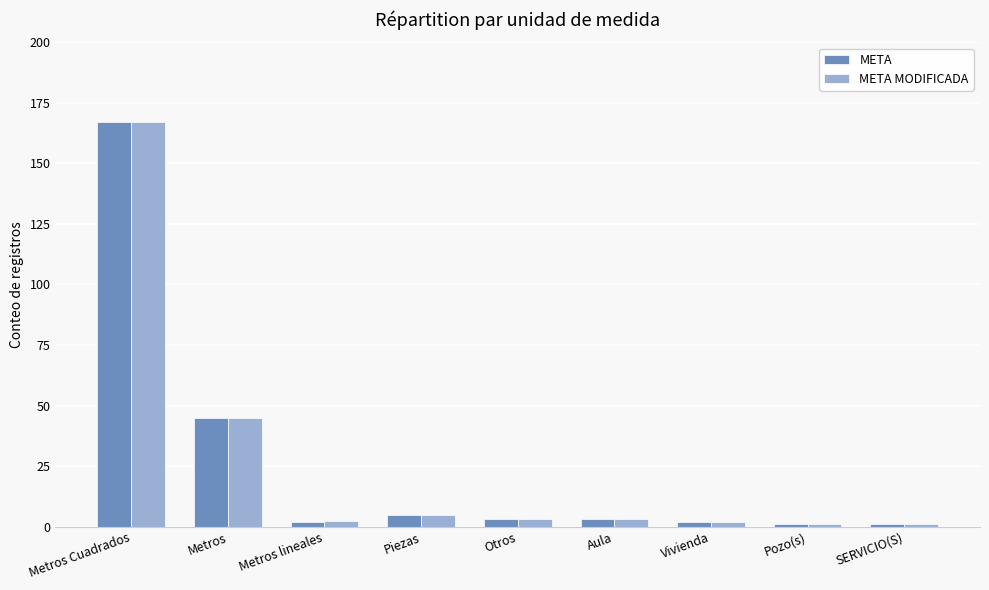

At which label does META MODIFICADA first exceed 3?

Metros Cuadrados